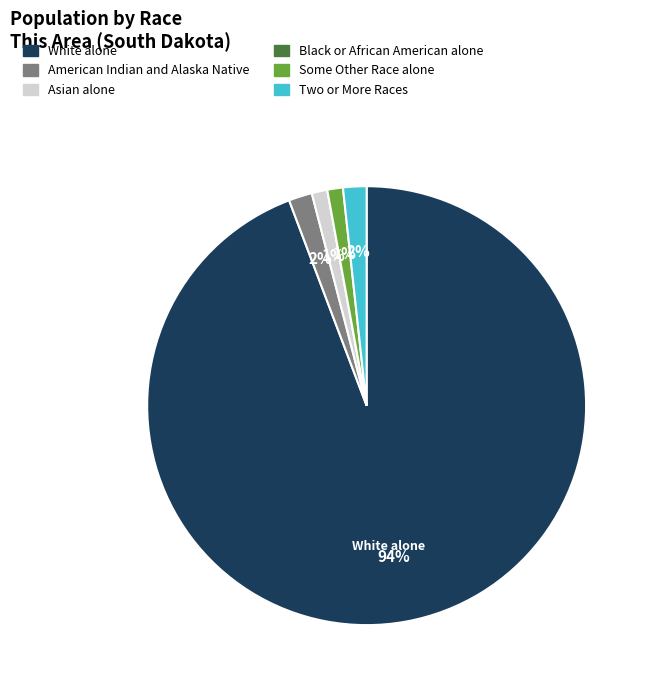

Is it true that Two or More Races is 8% of the pie?

False